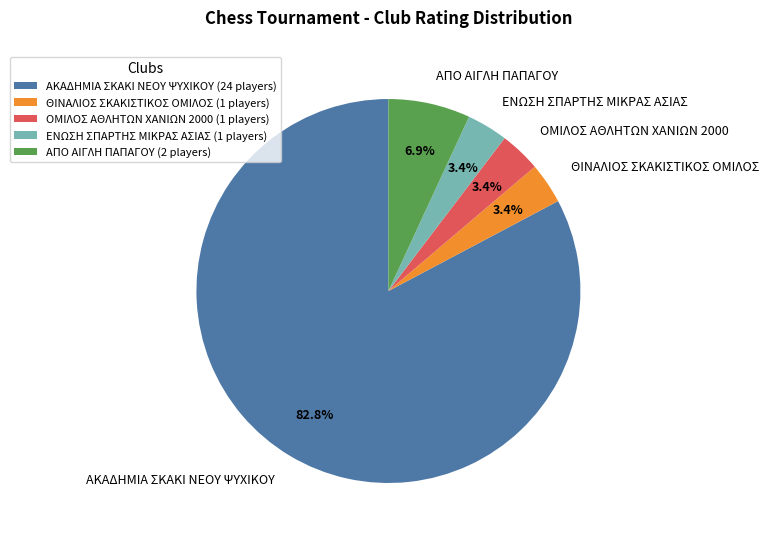

How many segments does this pie chart have?

5